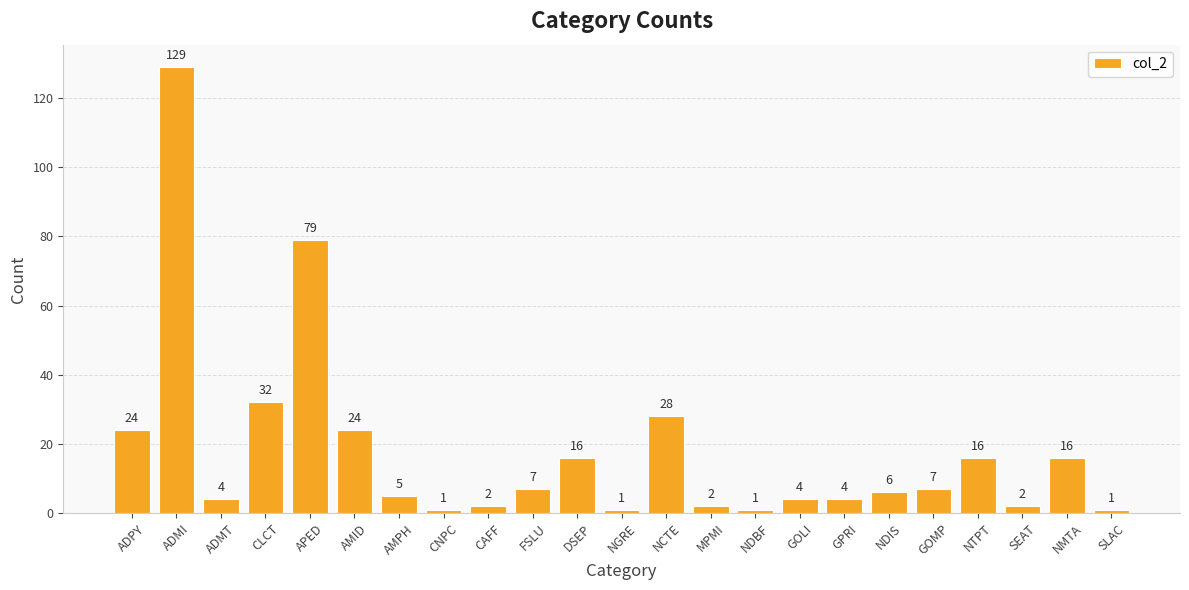

Reading left to right, transcribe all the data shown in this chart.

24	129	4	32	79	24	5	1	2	7	16	1	28	2	1	4	4	6	7	16	2	16	1